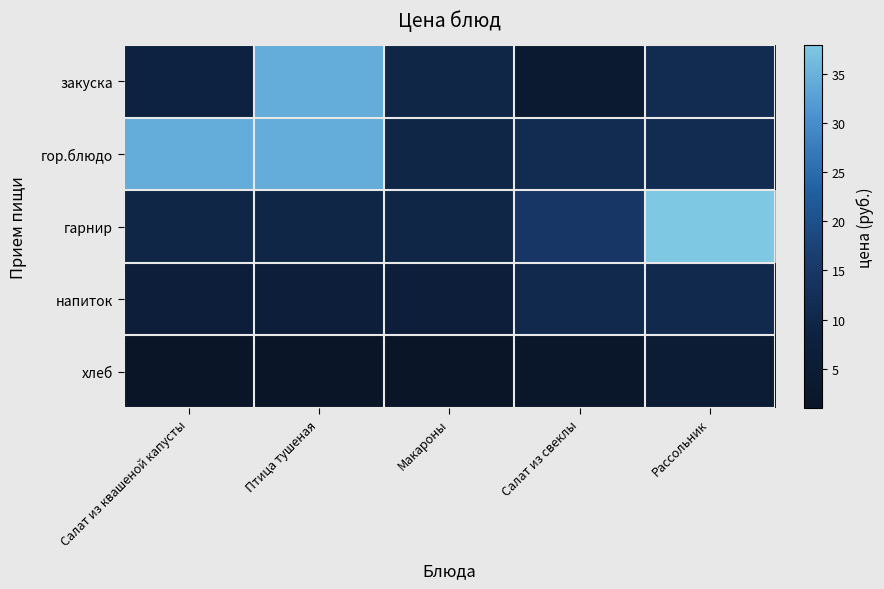

At which category is the sum across all series the highest?

Птица тушеная